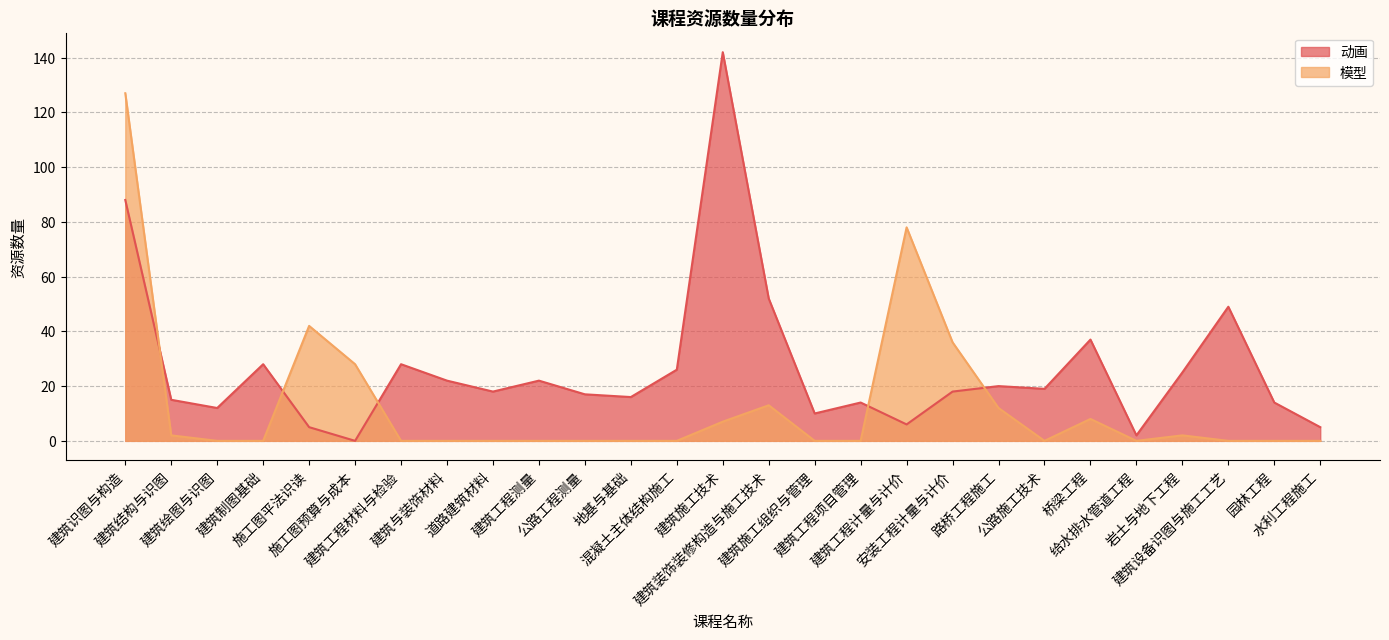

In 动画, how many points are lower than both neighbors (excluding endpoints)?

8